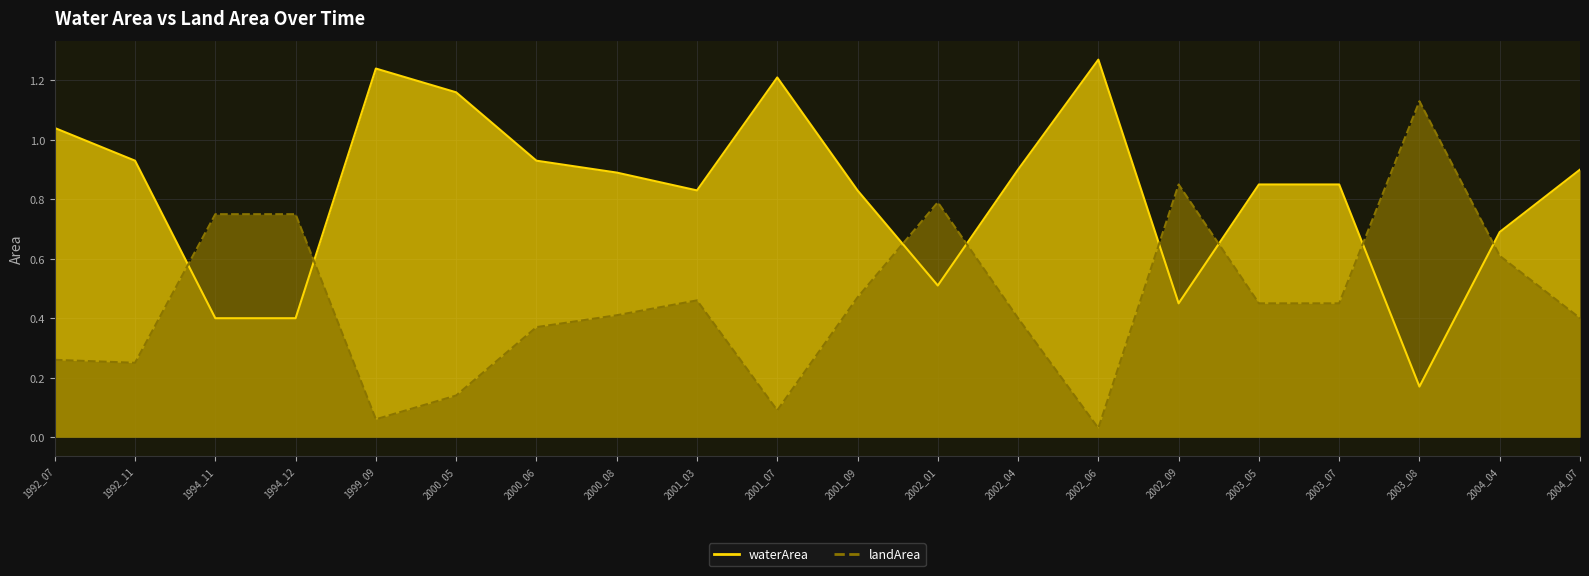

After their last crossing, which series has the higher values: waterArea or landArea?

waterArea